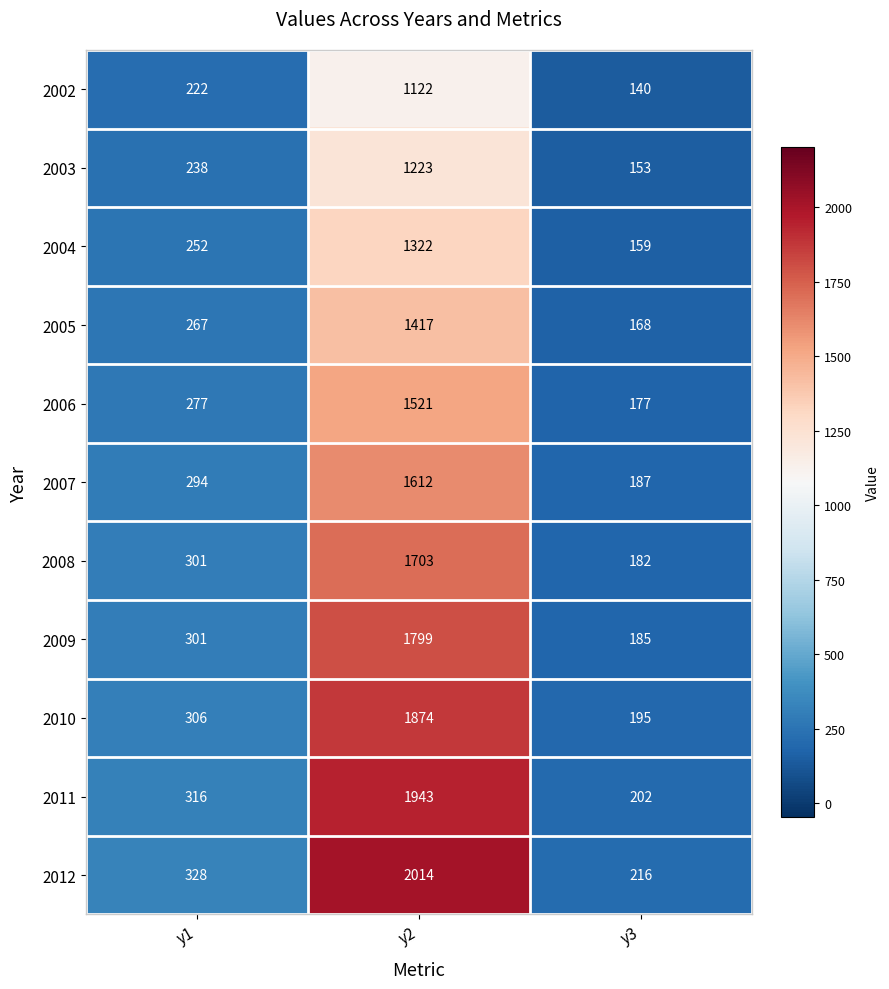

True or false: 2011 has a value of 202 at y3.

True